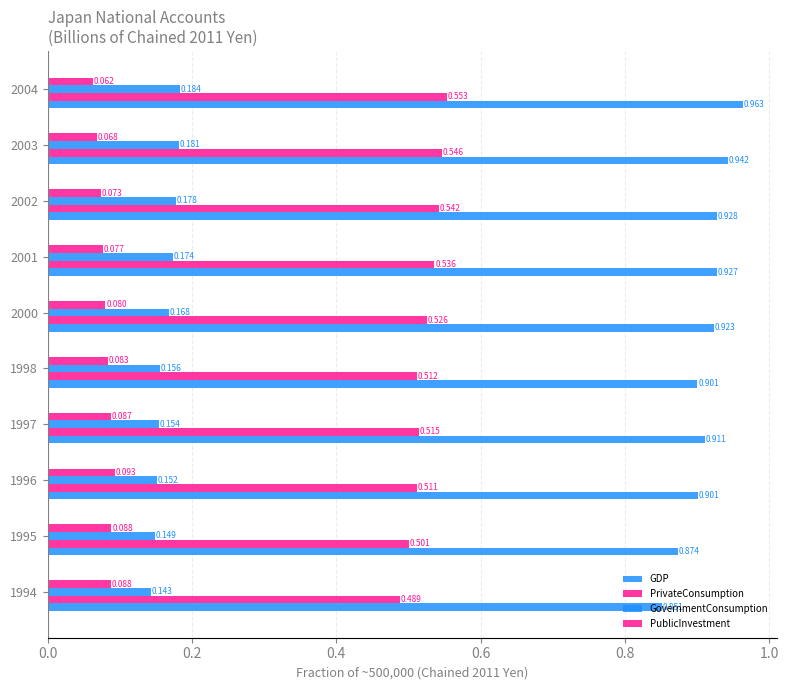

How many series are shown in this chart?

4